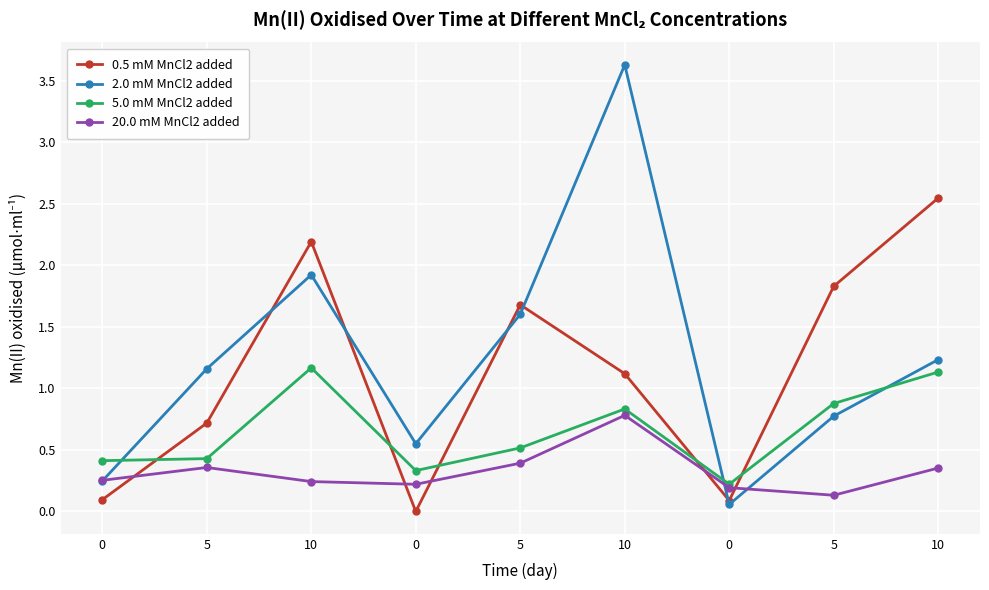

How many 20.0 mM MnCl2 added values are between 0 and 1?

9